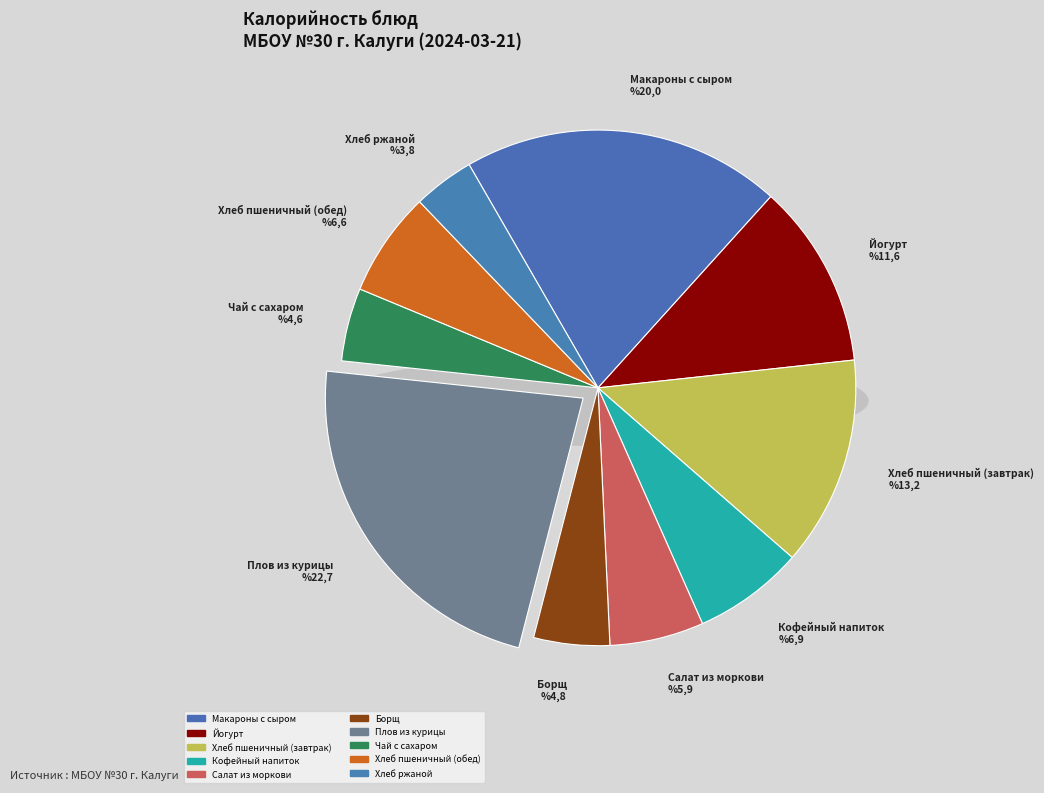

What is the total percentage of Кофейный напиток and Чай с сахаром?

11.5%